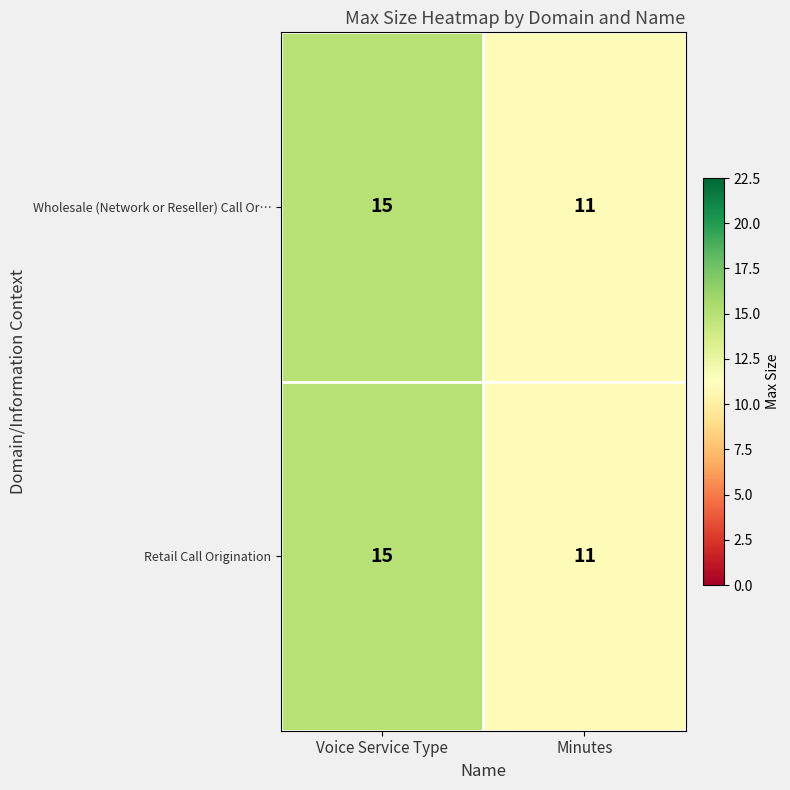

What is the approximate value of Retail Call Origination at Minutes?

11